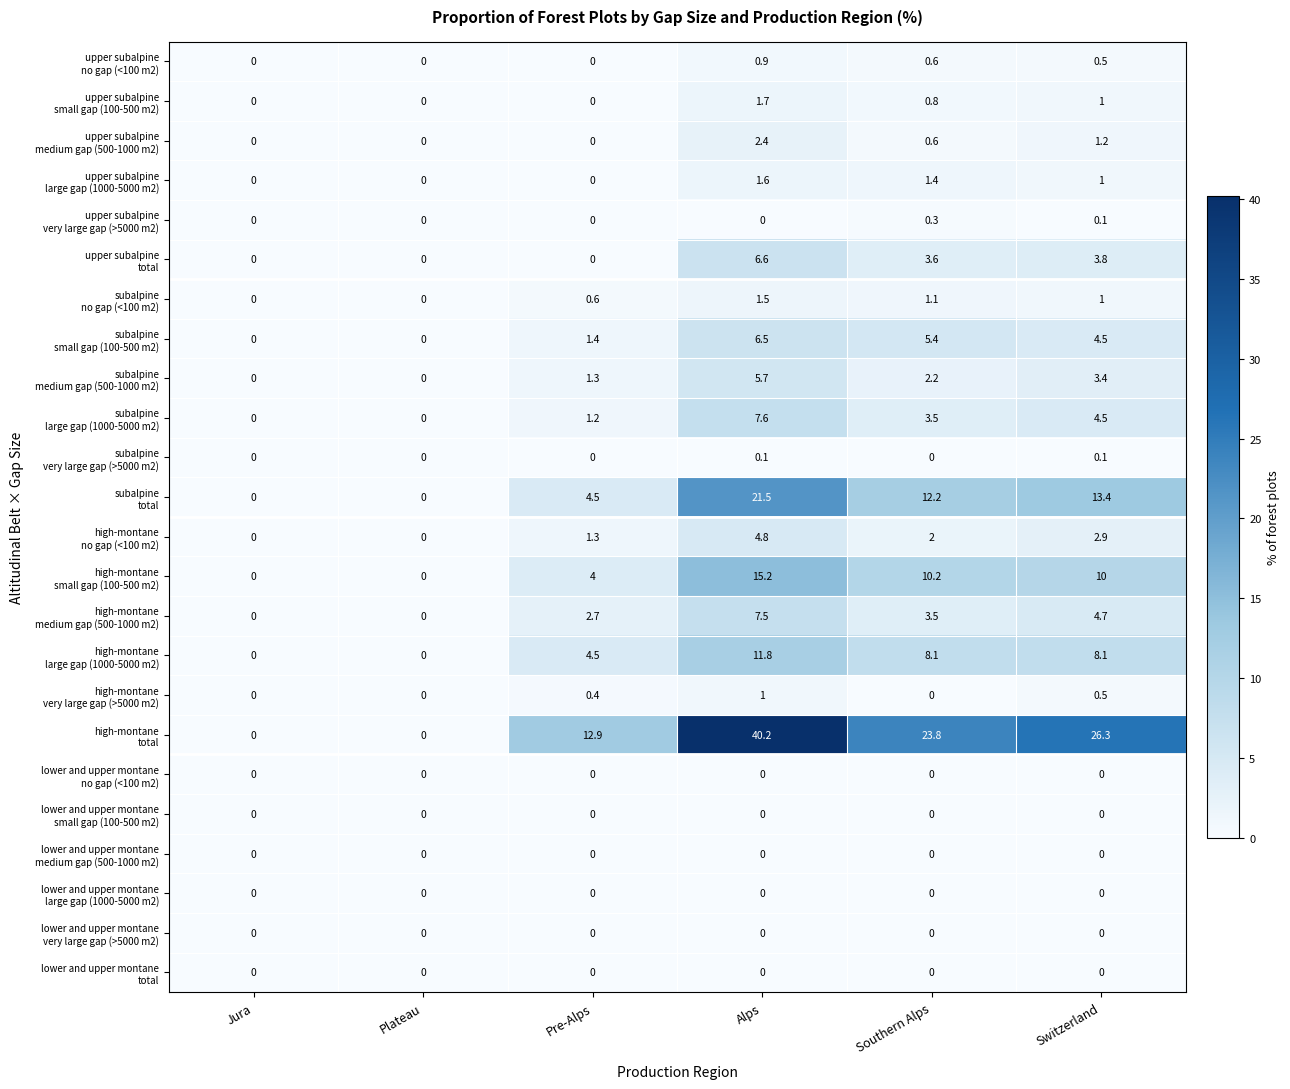

What is the spread (max minus min) of values at Switzerland?

26.3